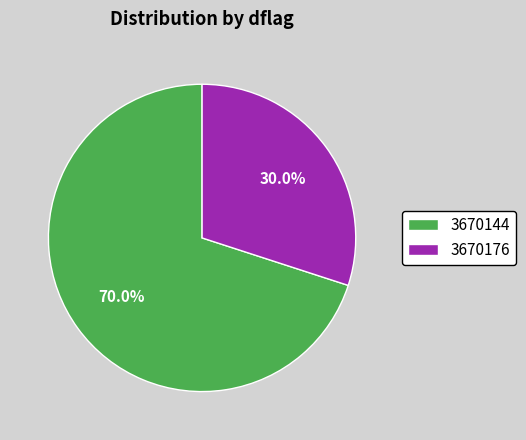

What is the smallest slice in the pie chart?

3670176